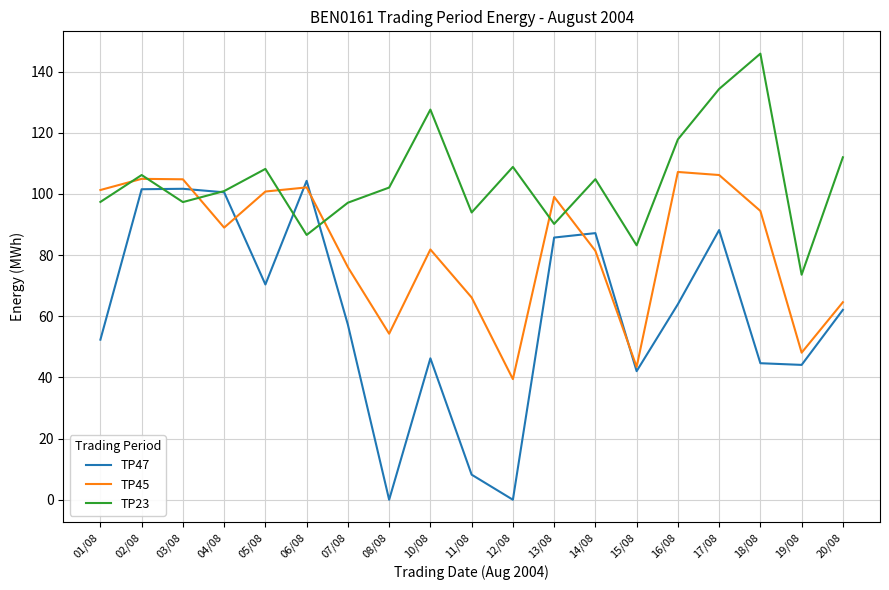

How many values in the TP23 series exceed 102?

10